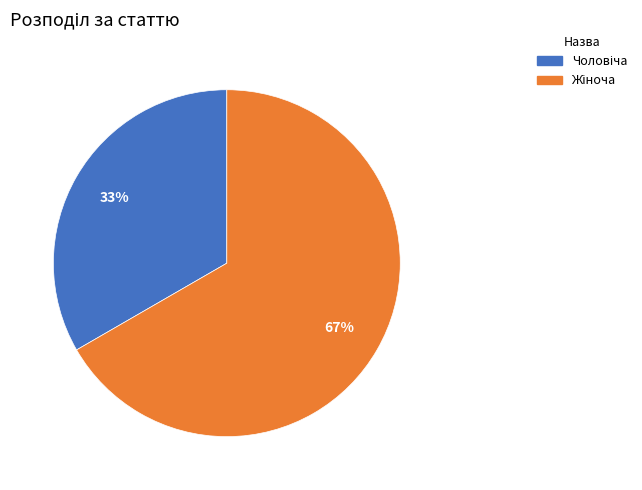

Is there a majority slice in this chart?

Yes